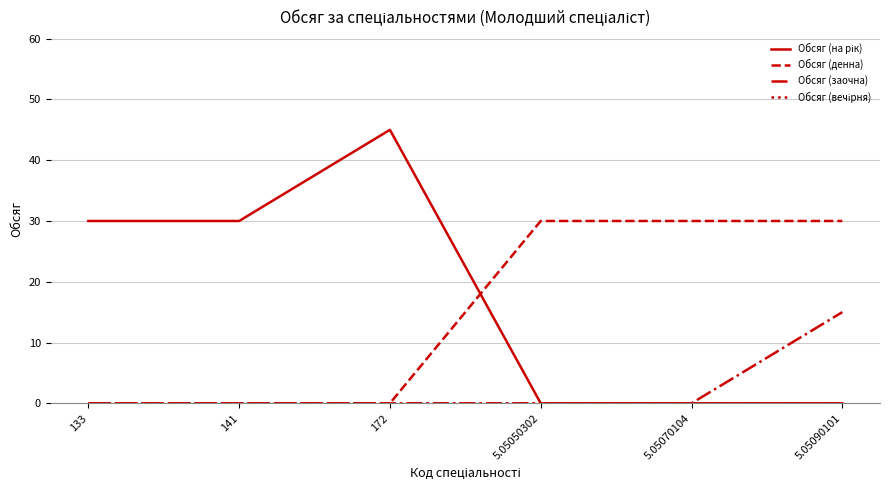

What position from the right is 172?

4